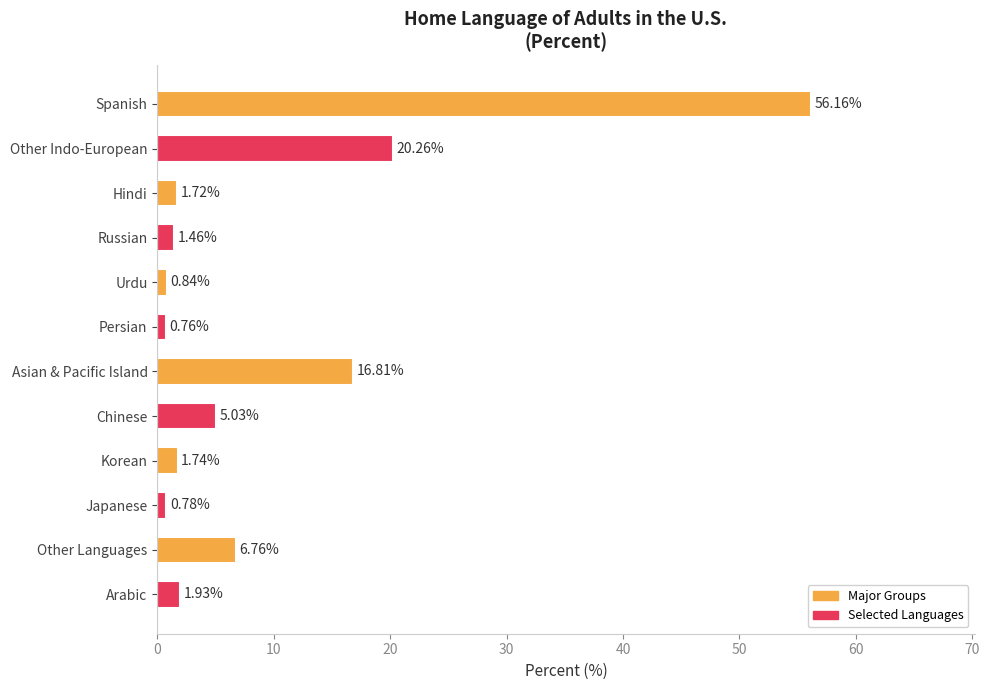

Rank the categories by value from lowest to highest.

Persian, Japanese, Urdu, Russian, Hindi, Korean, Arabic, Chinese, Other Languages, Asian & Pacific Island, Other Indo-European, Spanish